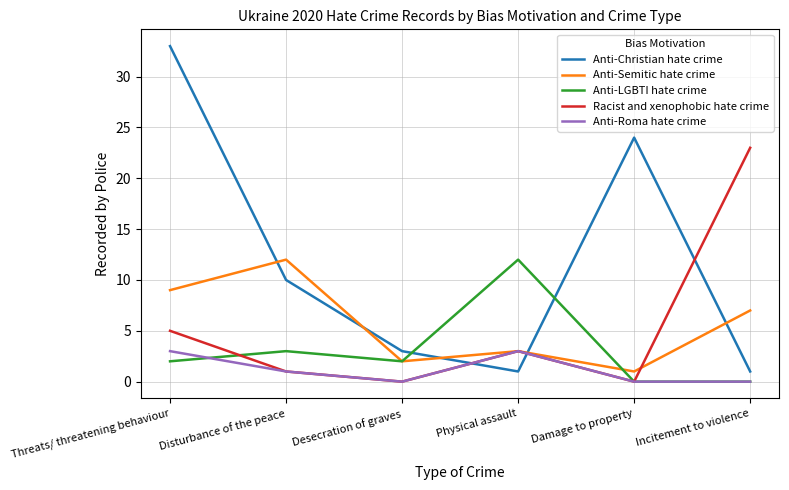

At which category is the sum across all series the highest?

Threats/ threatening behaviour